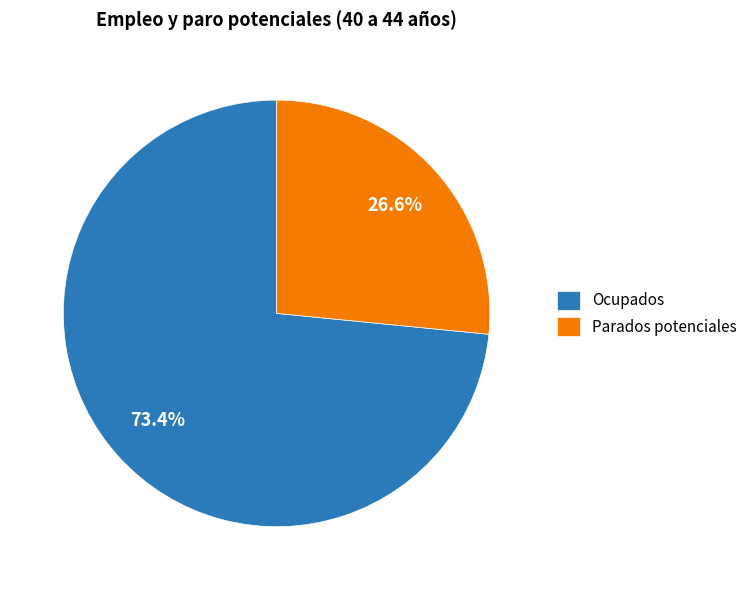

What percentage is NOT represented by Ocupados?

26.6%